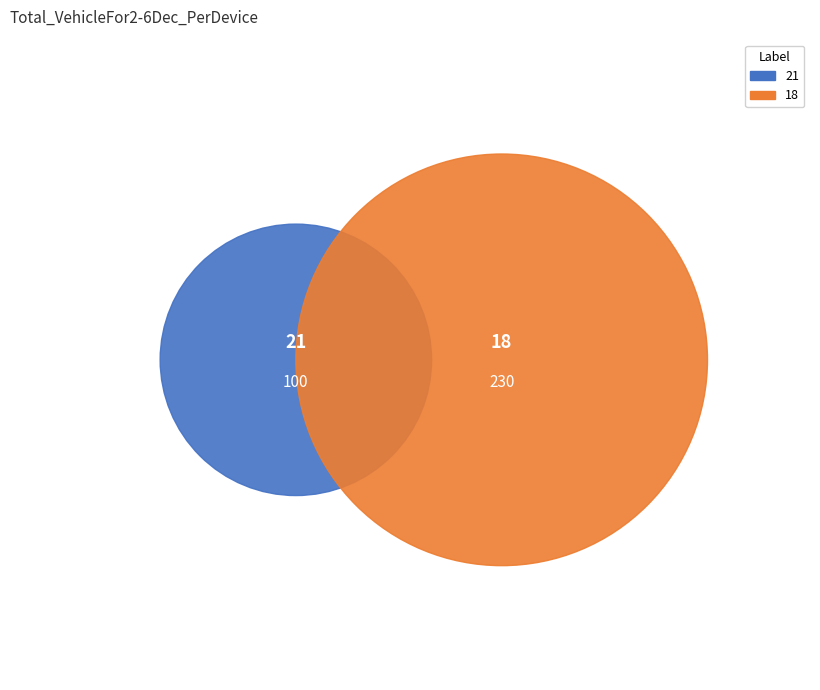

Does 18 account for over 50% of the chart?

Yes